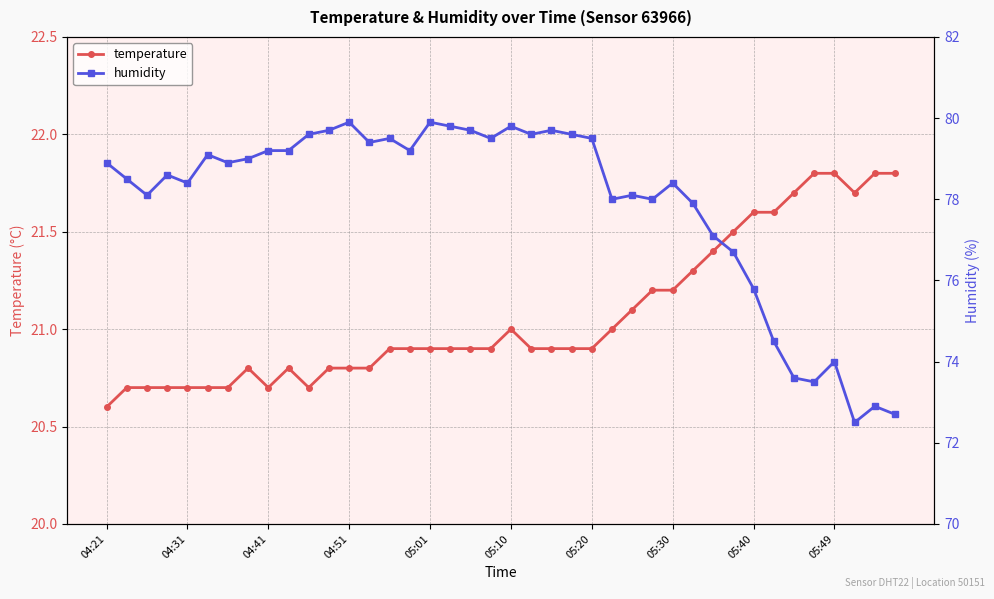

What is the maximum value for temperature?

21.8